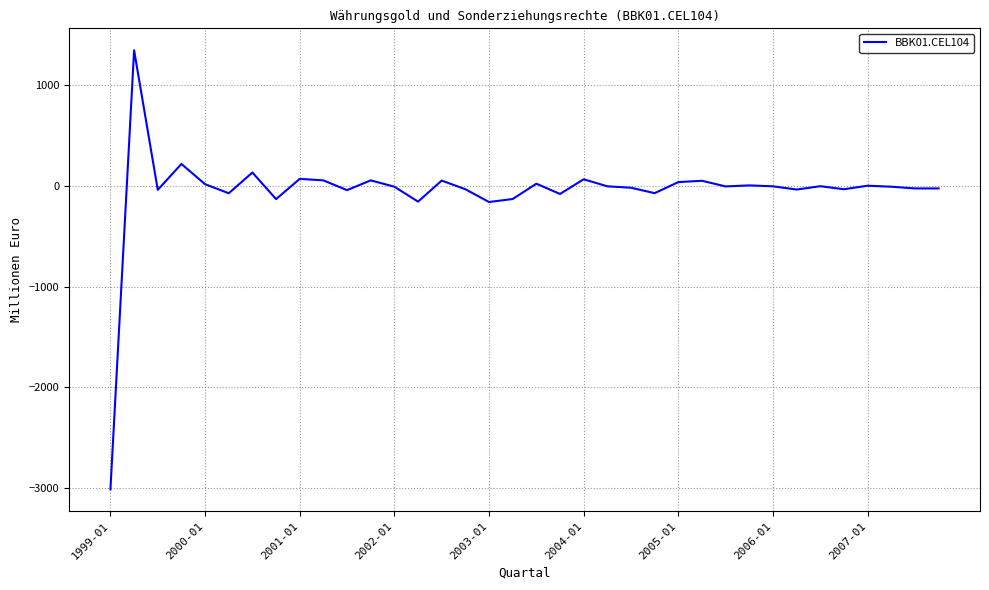

How many series are shown in this chart?

1